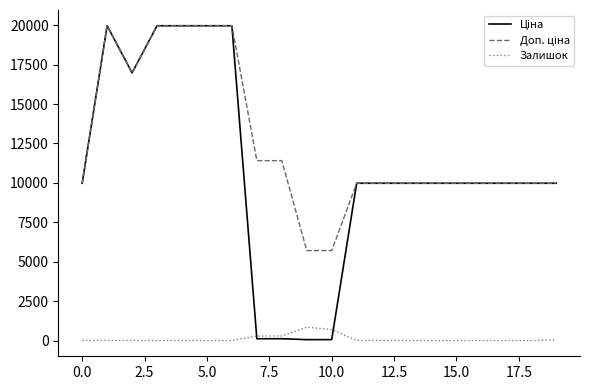

What is the maximum value for Залишок?

845.0